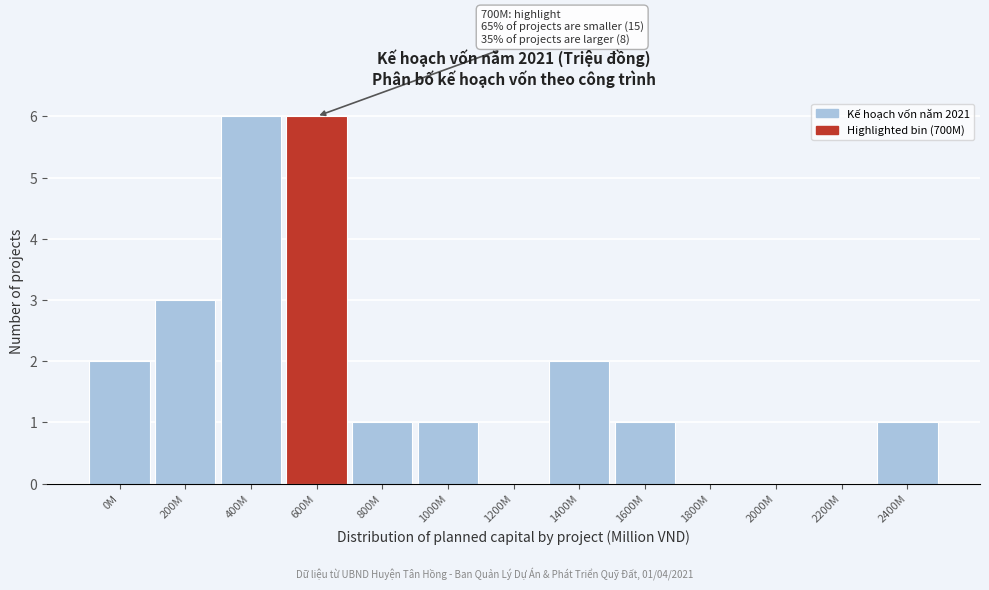

Reading right to left, what are all the values shown in this chart?

2400M=1	2200M=0	2000M=0	1800M=0	1600M=1	1400M=2	1200M=0	1000M=1	800M=1	600M=6	400M=6	200M=3	0M=2